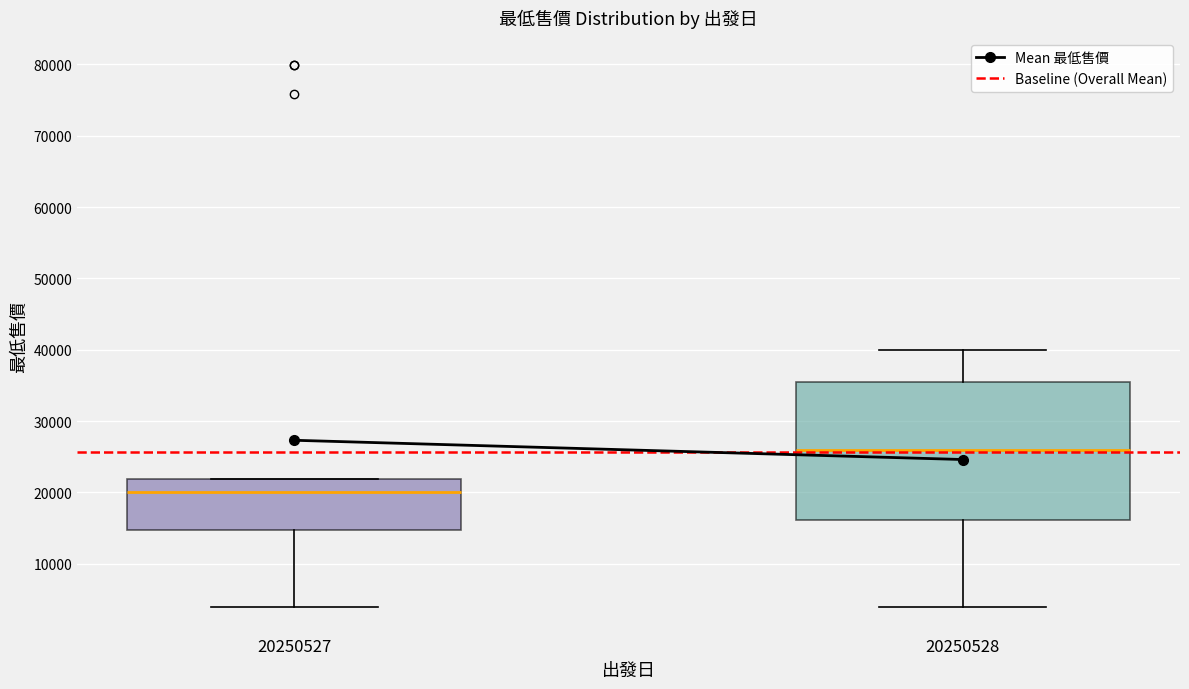

Reading left to right, transcribe this box plot: for each box, give where its median line is, the range the box spans, and where its two whiskers end, as read against the y-axis. The values are not printed on the chart, so give them approximately, as read against the axis.

20250527: median 20000, box 15000 to 22000, whiskers 4000 to 22000
20250528: median 26000, box 16000 to 35000, whiskers 4000 to 40000